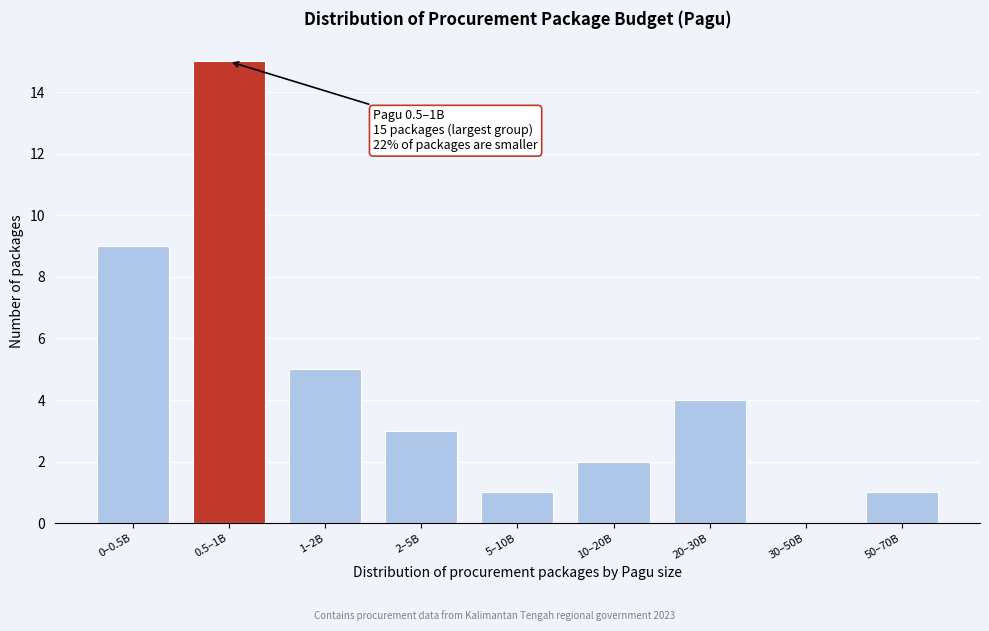

Reading right to left, what are all the values shown in this chart?

50–70B=1	30–50B=0	20–30B=4	10–20B=2	5–10B=1	2–5B=3	1–2B=5	0.5–1B=15	0–0.5B=9